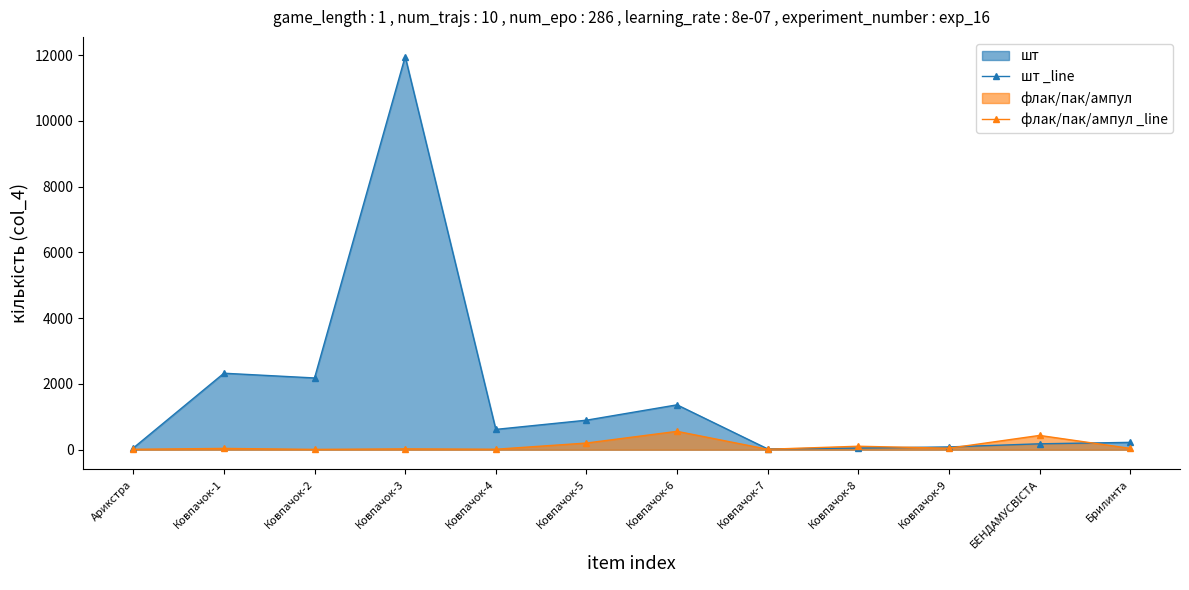

How many data points in флак/пак/ампул _line are less than 41?

6